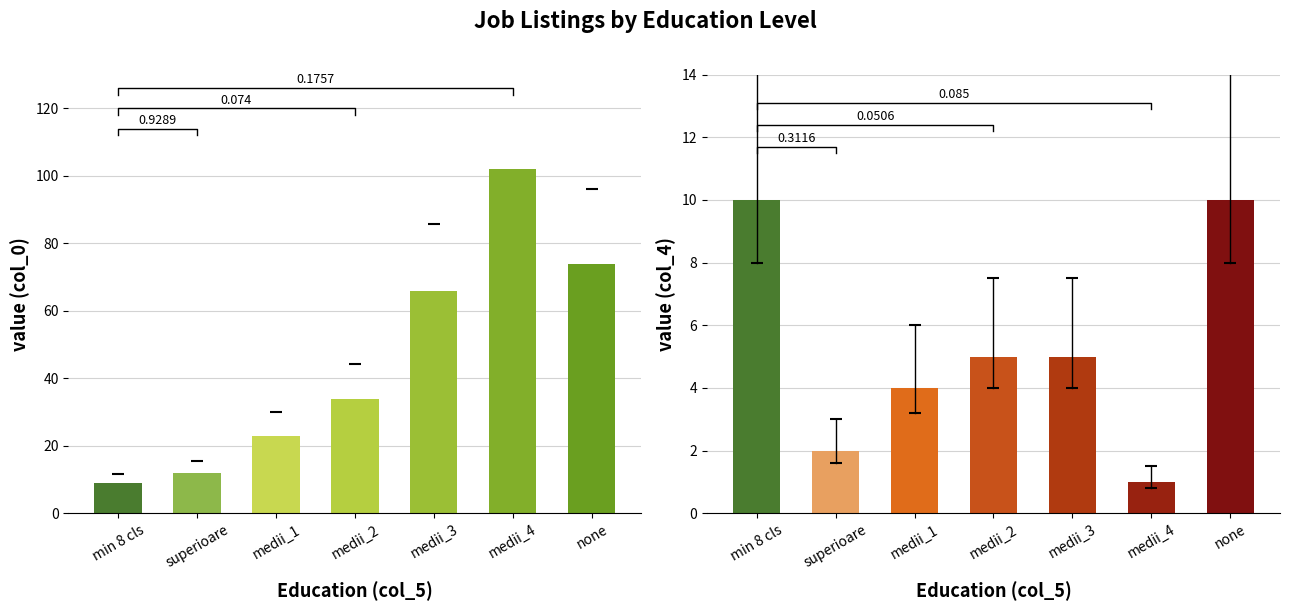

What is the average value of the Positions (col_4) series?

5